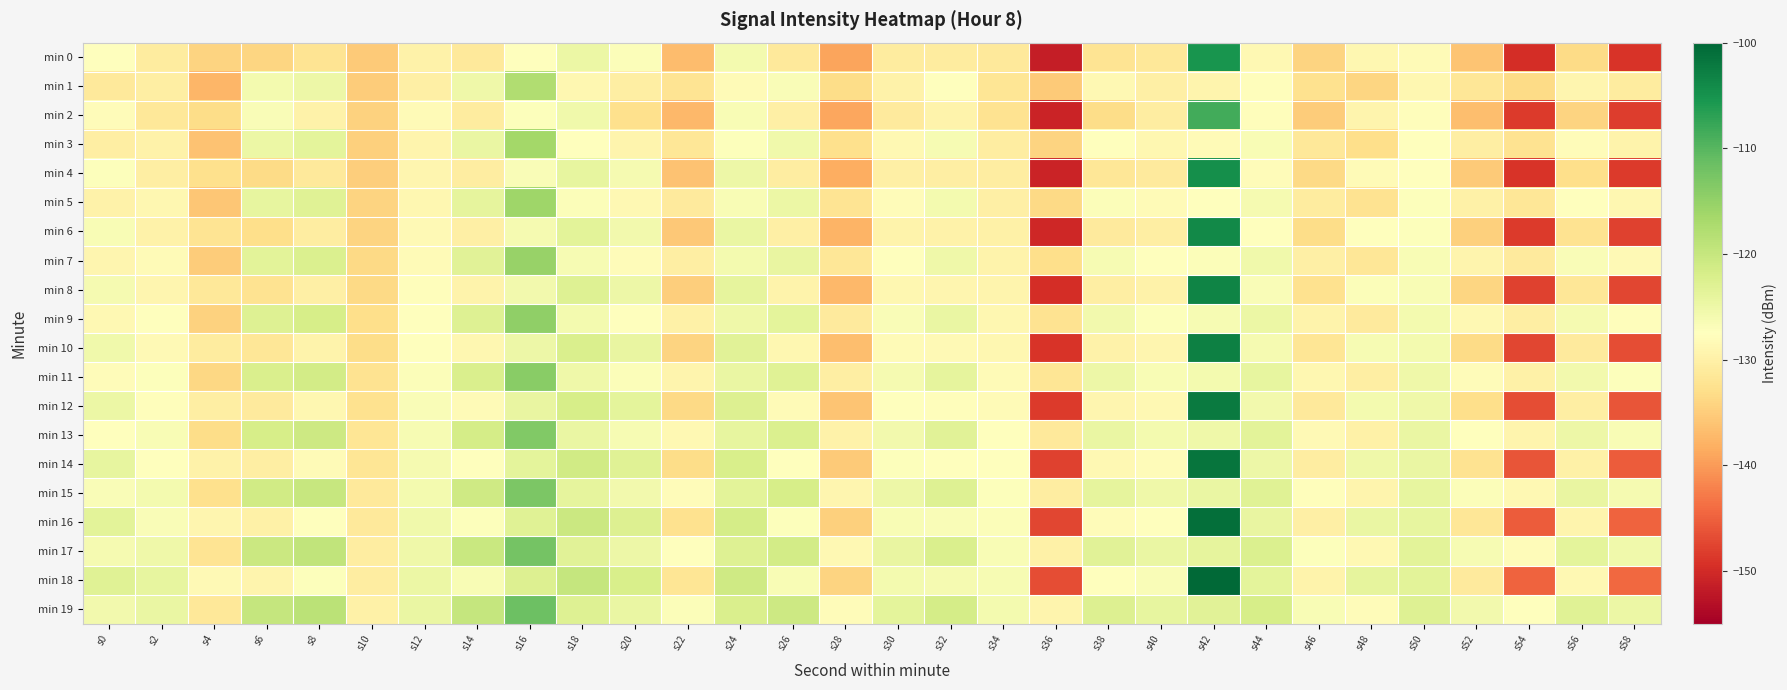

Reading left to right, transcribe all the data shown in this chart.

min 0: s0=-127.6	s2=-130.9	s4=-134.3	s6=-134.1	s8=-132.0	s10=-135.4	s12=-129.8	s14=-131.3	s16=-127.4	s18=-124.8	s20=-126.9	s22=-136.9	s24=-125.8	s26=-131.3	s28=-139.1	s30=-130.7	s32=-130.9	s34=-131.2	s36=-151.5	s38=-132.2	s40=-131.6	s42=-105.2	s44=-128.6	s46=-134.3	s48=-128.8	s50=-128.3	s52=-135.9	s54=-149.8	s56=-133.4	s58=-149.1
min 1: s0=-131.2	s2=-130.3	s4=-137.5	s6=-125.8	s8=-125.0	s10=-135.1	s12=-130.2	s14=-125.3	s16=-117.7	s18=-128.9	s20=-130.5	s22=-132.1	s24=-128.3	s26=-126.7	s28=-133.2	s30=-129.8	s32=-127.6	s34=-131.9	s36=-135.4	s38=-128.7	s40=-130.1	s42=-129.4	s44=-127.8	s46=-132.6	s48=-134.1	s50=-128.9	s52=-131.7	s54=-133.5	s56=-129.2	s58=-130.8
min 2: s0=-128.1	s2=-131.5	s4=-133.2	s6=-126.8	s8=-129.7	s10=-134.5	s12=-128.3	s14=-130.9	s16=-127.2	s18=-125.4	s20=-132.8	s22=-137.2	s24=-126.5	s26=-130.1	s28=-138.9	s30=-131.1	s32=-129.6	s34=-132.4	s36=-150.8	s38=-133.1	s40=-130.7	s42=-108.5	s44=-127.9	s46=-135.1	s48=-129.3	s50=-127.8	s52=-136.7	s54=-148.5	s56=-134.2	s58=-148.3
min 3: s0=-130.5	s2=-129.8	s4=-136.2	s6=-124.9	s8=-123.7	s10=-134.8	s12=-129.4	s14=-124.6	s16=-116.5	s18=-127.6	s20=-129.3	s22=-131.7	s24=-127.1	s26=-125.5	s28=-132.8	s30=-128.6	s32=-126.4	s34=-130.7	s36=-134.2	s38=-127.5	s40=-128.9	s42=-128.2	s44=-126.6	s46=-131.4	s48=-132.9	s50=-127.7	s52=-130.5	s54=-132.3	s56=-128.0	s58=-129.6
min 4: s0=-127.2	s2=-130.3	s4=-132.7	s6=-133.5	s8=-131.2	s10=-134.9	s12=-129.1	s14=-130.7	s16=-126.8	s18=-124.1	s20=-126.2	s22=-136.1	s24=-125.1	s26=-130.7	s28=-138.4	s30=-130.1	s32=-130.3	s34=-130.6	s36=-150.9	s38=-131.6	s40=-131.0	s42=-104.6	s44=-128.0	s46=-133.7	s48=-128.2	s50=-127.7	s52=-135.3	s54=-149.1	s56=-132.9	s58=-148.5
min 5: s0=-129.8	s2=-128.9	s4=-135.7	s6=-124.1	s8=-123.1	s10=-134.2	s12=-128.8	s14=-124.0	s16=-115.9	s18=-127.0	s20=-128.7	s22=-131.1	s24=-126.5	s26=-124.9	s28=-132.2	s30=-128.0	s32=-125.8	s34=-130.1	s36=-133.6	s38=-126.9	s40=-128.3	s42=-127.6	s44=-126.0	s46=-130.8	s48=-132.3	s50=-127.1	s52=-129.9	s54=-131.7	s56=-127.4	s58=-129.0
min 6: s0=-126.6	s2=-129.7	s4=-132.1	s6=-132.9	s8=-130.7	s10=-134.3	s12=-128.5	s14=-130.1	s16=-126.2	s18=-123.5	s20=-125.6	s22=-135.5	s24=-124.5	s26=-130.1	s28=-137.8	s30=-129.5	s32=-129.7	s34=-130.0	s36=-150.3	s38=-131.0	s40=-130.4	s42=-104.0	s44=-127.4	s46=-133.1	s48=-127.6	s50=-127.1	s52=-134.7	s54=-148.5	s56=-132.3	s58=-147.9
min 7: s0=-129.2	s2=-128.3	s4=-135.1	s6=-123.5	s8=-122.5	s10=-133.6	s12=-128.2	s14=-123.4	s16=-115.3	s18=-126.4	s20=-128.1	s22=-130.5	s24=-125.9	s26=-124.3	s28=-131.6	s30=-127.4	s32=-125.2	s34=-129.5	s36=-133.0	s38=-126.3	s40=-127.7	s42=-127.0	s44=-125.4	s46=-130.2	s48=-131.7	s50=-126.5	s52=-129.3	s54=-131.1	s56=-126.8	s58=-128.4
min 8: s0=-126.0	s2=-129.1	s4=-131.5	s6=-132.3	s8=-130.1	s10=-133.7	s12=-127.9	s14=-129.5	s16=-125.6	s18=-122.9	s20=-125.0	s22=-134.9	s24=-123.9	s26=-129.5	s28=-137.2	s30=-128.9	s32=-129.1	s34=-129.4	s36=-149.7	s38=-130.4	s40=-129.8	s42=-103.4	s44=-126.8	s46=-132.5	s48=-127.0	s50=-126.5	s52=-134.1	s54=-147.9	s56=-131.7	s58=-147.3
min 9: s0=-128.6	s2=-127.7	s4=-134.5	s6=-122.9	s8=-121.9	s10=-133.0	s12=-127.6	s14=-122.8	s16=-114.7	s18=-125.8	s20=-127.5	s22=-129.9	s24=-125.3	s26=-123.7	s28=-131.0	s30=-126.8	s32=-124.6	s34=-128.9	s36=-132.4	s38=-125.7	s40=-127.1	s42=-126.4	s44=-124.8	s46=-129.6	s48=-131.1	s50=-125.9	s52=-128.7	s54=-130.5	s56=-126.2	s58=-127.8
min 10: s0=-125.4	s2=-128.5	s4=-130.9	s6=-131.7	s8=-129.5	s10=-133.1	s12=-127.3	s14=-128.9	s16=-125.0	s18=-122.3	s20=-124.4	s22=-134.3	s24=-123.3	s26=-128.9	s28=-136.6	s30=-128.3	s32=-128.5	s34=-128.8	s36=-149.1	s38=-129.8	s40=-129.2	s42=-102.8	s44=-126.2	s46=-131.9	s48=-126.4	s50=-125.9	s52=-133.5	s54=-147.3	s56=-131.1	s58=-146.7
min 11: s0=-128.0	s2=-127.1	s4=-133.9	s6=-122.3	s8=-121.3	s10=-132.4	s12=-127.0	s14=-122.2	s16=-114.1	s18=-125.2	s20=-126.9	s22=-129.3	s24=-124.7	s26=-123.1	s28=-130.4	s30=-126.2	s32=-124.0	s34=-128.3	s36=-131.8	s38=-125.1	s40=-126.5	s42=-125.8	s44=-124.2	s46=-129.0	s48=-130.5	s50=-125.3	s52=-128.1	s54=-129.9	s56=-125.6	s58=-127.2
min 12: s0=-124.8	s2=-127.9	s4=-130.3	s6=-131.1	s8=-128.9	s10=-132.5	s12=-126.7	s14=-128.3	s16=-124.4	s18=-121.7	s20=-123.8	s22=-133.7	s24=-122.7	s26=-128.3	s28=-136.0	s30=-127.7	s32=-127.9	s34=-128.2	s36=-148.5	s38=-129.2	s40=-128.6	s42=-102.2	s44=-125.6	s46=-131.3	s48=-125.8	s50=-125.3	s52=-132.9	s54=-146.7	s56=-130.5	s58=-146.1
min 13: s0=-127.4	s2=-126.5	s4=-133.3	s6=-121.7	s8=-120.7	s10=-131.8	s12=-126.4	s14=-121.6	s16=-113.5	s18=-124.6	s20=-126.3	s22=-128.7	s24=-124.1	s26=-122.5	s28=-129.8	s30=-125.6	s32=-123.4	s34=-127.7	s36=-131.2	s38=-124.5	s40=-125.9	s42=-125.2	s44=-123.6	s46=-128.4	s48=-129.9	s50=-124.7	s52=-127.5	s54=-129.3	s56=-125.0	s58=-126.6
min 14: s0=-124.2	s2=-127.3	s4=-129.7	s6=-130.5	s8=-128.3	s10=-131.9	s12=-126.1	s14=-127.7	s16=-123.8	s18=-121.1	s20=-123.2	s22=-133.1	s24=-122.1	s26=-127.7	s28=-135.4	s30=-127.1	s32=-127.3	s34=-127.6	s36=-147.9	s38=-128.6	s40=-128.0	s42=-101.6	s44=-125.0	s46=-130.7	s48=-125.2	s50=-124.7	s52=-132.3	s54=-146.1	s56=-129.9	s58=-145.5
min 15: s0=-126.8	s2=-125.9	s4=-132.7	s6=-121.1	s8=-120.1	s10=-131.2	s12=-125.8	s14=-121.0	s16=-112.9	s18=-124.0	s20=-125.7	s22=-128.1	s24=-123.5	s26=-121.9	s28=-129.2	s30=-125.0	s32=-122.8	s34=-127.1	s36=-130.6	s38=-123.9	s40=-125.3	s42=-124.6	s44=-123.0	s46=-127.8	s48=-129.3	s50=-124.1	s52=-126.9	s54=-128.7	s56=-124.4	s58=-126.0
min 16: s0=-123.6	s2=-126.7	s4=-129.1	s6=-129.9	s8=-127.7	s10=-131.3	s12=-125.5	s14=-127.1	s16=-123.2	s18=-120.5	s20=-122.6	s22=-132.5	s24=-121.5	s26=-127.1	s28=-134.8	s30=-126.5	s32=-126.7	s34=-127.0	s36=-147.3	s38=-128.0	s40=-127.4	s42=-101.0	s44=-124.4	s46=-130.1	s48=-124.6	s50=-124.1	s52=-131.7	s54=-145.5	s56=-129.3	s58=-144.9
min 17: s0=-126.2	s2=-125.3	s4=-132.1	s6=-120.5	s8=-119.5	s10=-130.6	s12=-125.2	s14=-120.4	s16=-112.3	s18=-123.4	s20=-125.1	s22=-127.5	s24=-122.9	s26=-121.3	s28=-128.6	s30=-124.4	s32=-122.2	s34=-126.5	s36=-130.0	s38=-123.3	s40=-124.7	s42=-124.0	s44=-122.4	s46=-127.2	s48=-128.7	s50=-123.5	s52=-126.3	s54=-128.1	s56=-123.8	s58=-125.4
min 18: s0=-123.0	s2=-124.1	s4=-128.5	s6=-129.3	s8=-127.1	s10=-130.7	s12=-124.9	s14=-126.5	s16=-122.6	s18=-119.9	s20=-122.0	s22=-131.9	s24=-120.9	s26=-126.5	s28=-134.2	s30=-125.9	s32=-126.1	s34=-126.4	s36=-146.7	s38=-127.4	s40=-126.8	s42=-100.4	s44=-123.8	s46=-129.5	s48=-124.0	s50=-123.5	s52=-131.1	s54=-144.9	s56=-128.7	s58=-144.3
min 19: s0=-125.6	s2=-124.7	s4=-131.5	s6=-119.9	s8=-118.9	s10=-130.0	s12=-124.6	s14=-119.8	s16=-111.7	s18=-122.8	s20=-124.5	s22=-126.9	s24=-122.3	s26=-120.7	s28=-128.0	s30=-123.8	s32=-121.6	s34=-125.9	s36=-129.4	s38=-122.7	s40=-124.1	s42=-123.4	s44=-121.8	s46=-126.6	s48=-128.1	s50=-122.9	s52=-125.7	s54=-127.5	s56=-123.2	s58=-124.8